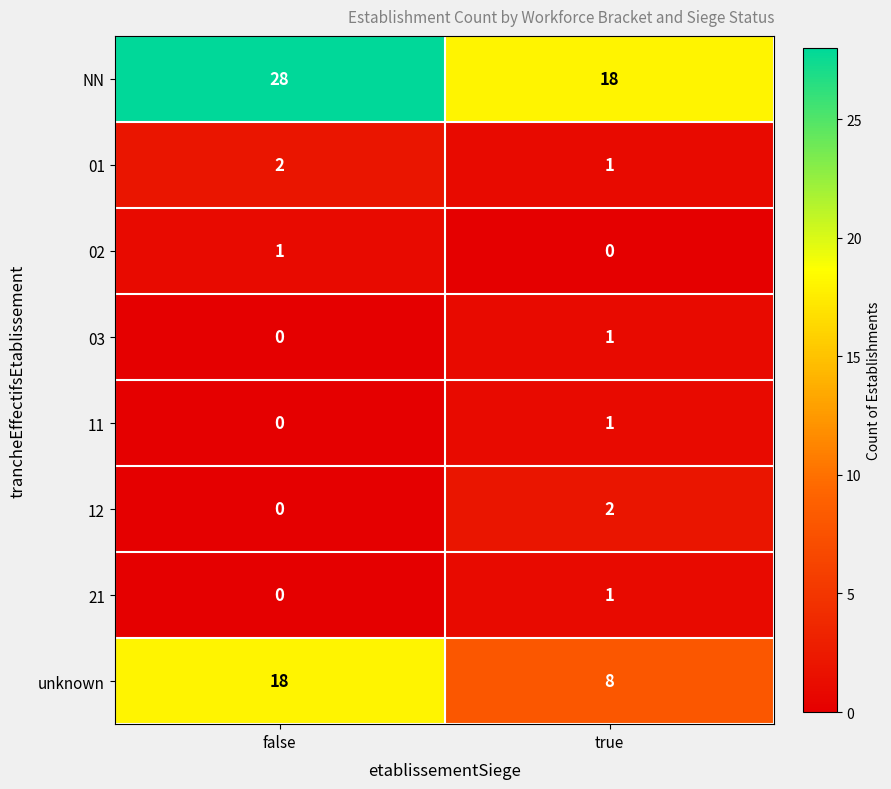

Reading left to right, extract all data points from this chart.

NN: 28	18
01: 2	1
02: 1	0
03: 0	1
11: 0	1
12: 0	2
21: 0	1
unknown: 18	8